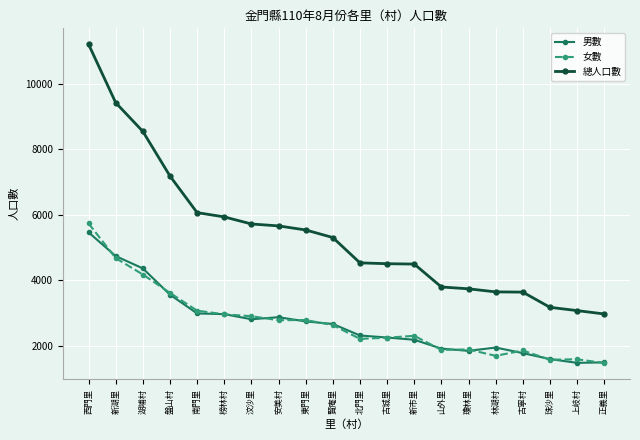

What is the average value of the 女數 series?

2708